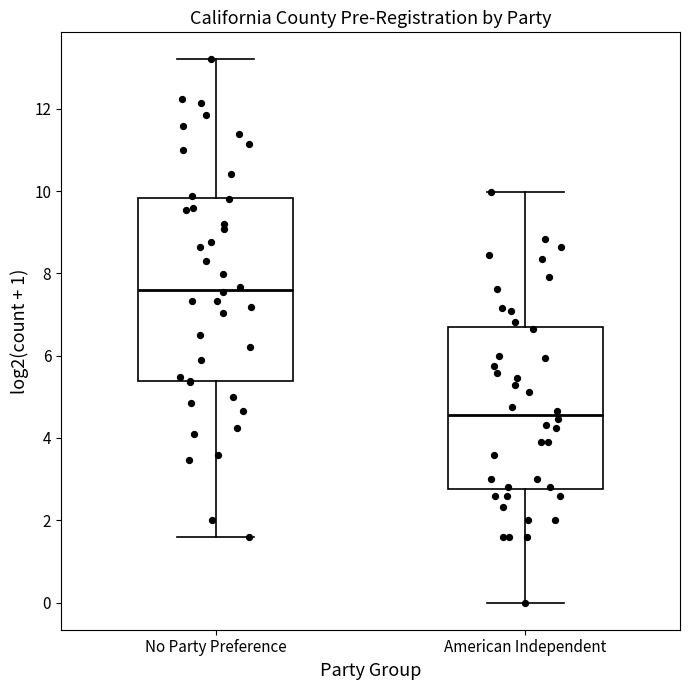

Which box's median line is the highest?

No Party Preference